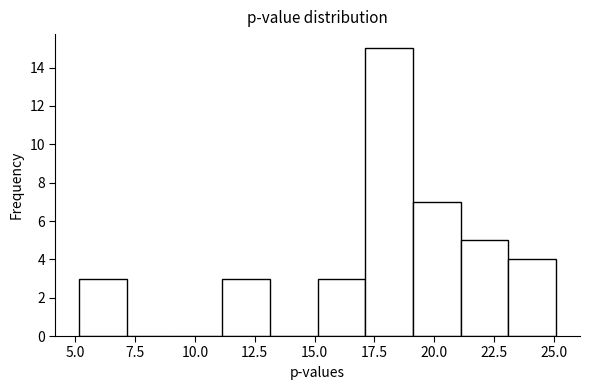

Around what value on the x-axis is the tallest bar? Give the approximate position of its centre, as read against the axis.

18.0